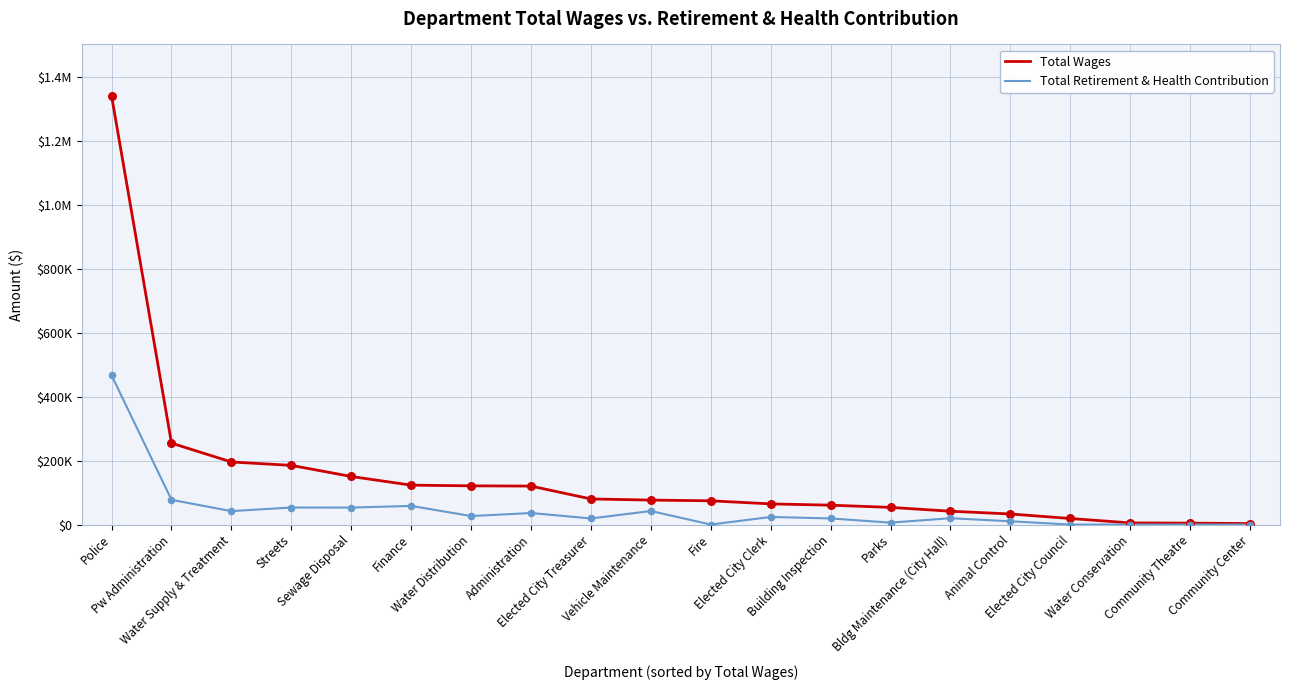

Is the value of Total Retirement & Health Contribution at Elected City Council greater than the value of Total Wages at Water Conservation?

No